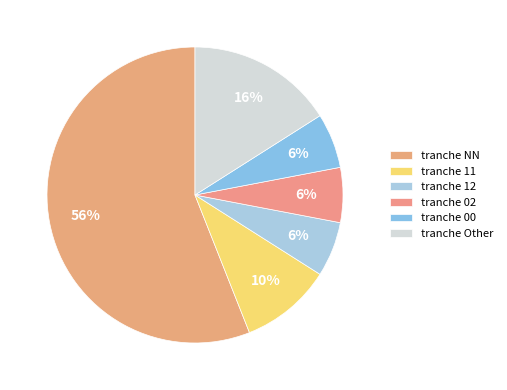

Count the number of slices in the pie.

6